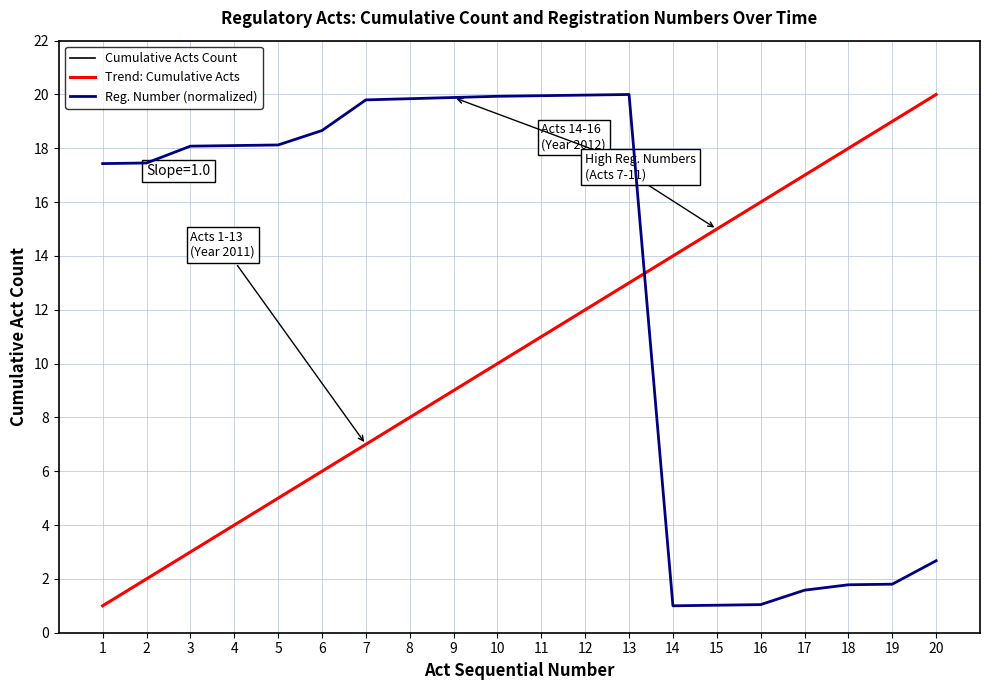

List the labels in order of Cumulative Acts Count value, smallest first.

1, 2, 3, 4, 5, 6, 7, 8, 9, 10, 11, 12, 13, 14, 15, 16, 17, 18, 19, 20